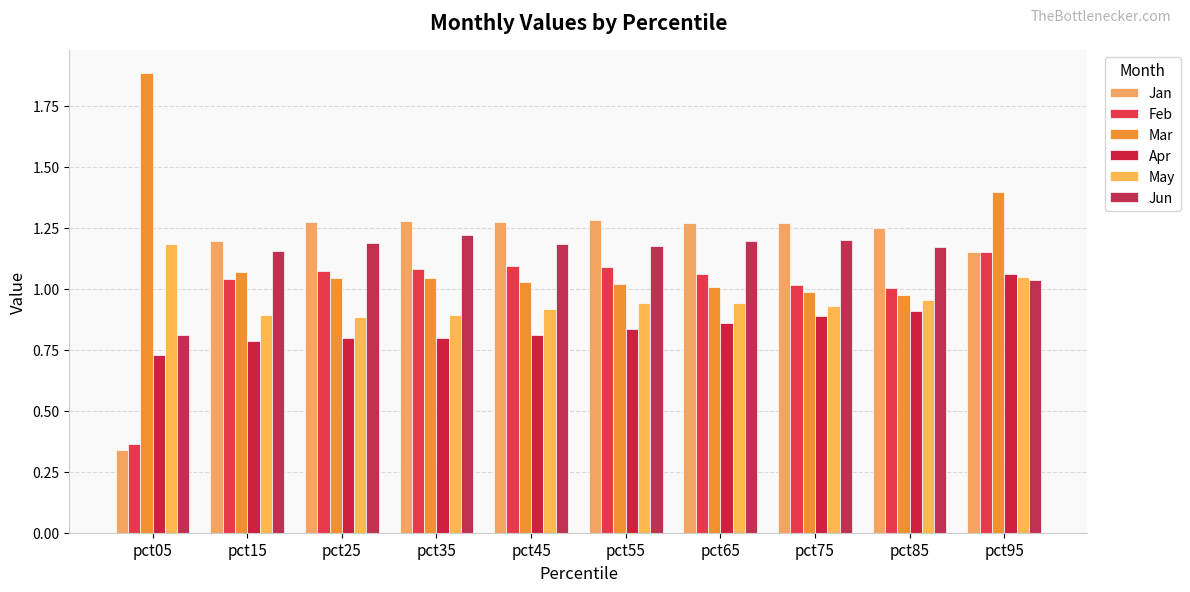

Which series has the widest spread of values?

Jan